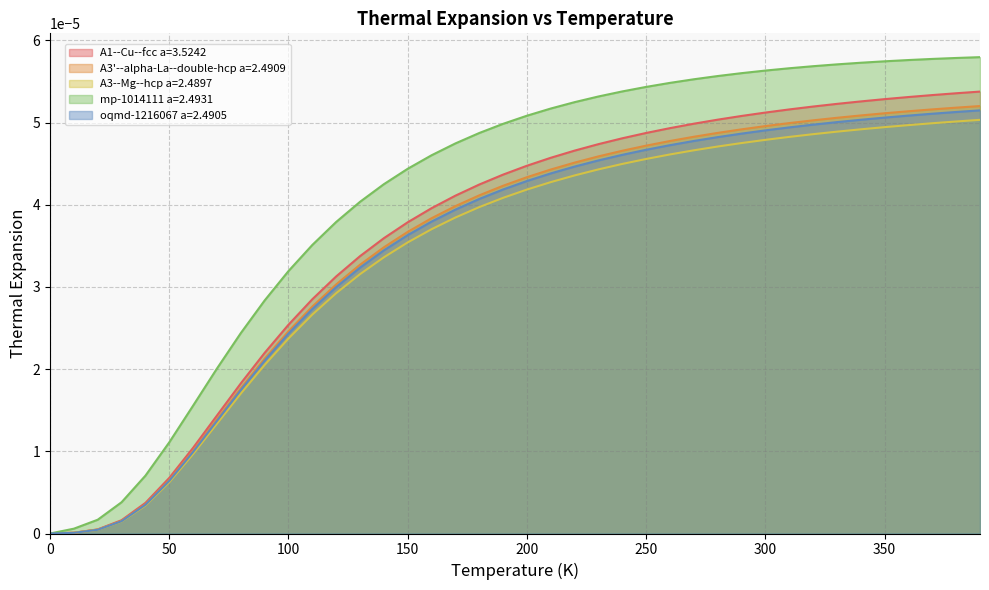

What are all the series names shown in the legend?

A1--Cu--fcc a=3.5242, A3'--alpha-La--double-hcp a=2.4909, A3--Mg--hcp a=2.4897, mp-1014111 a=2.4931, oqmd-1216067 a=2.4905